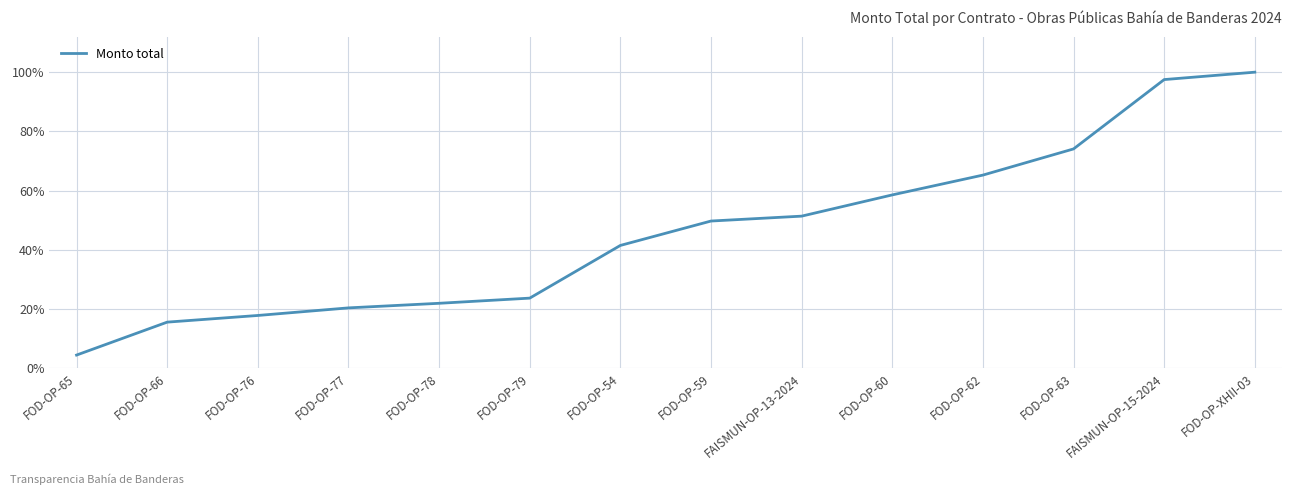

What position from the left is FOD-OP-78?

5